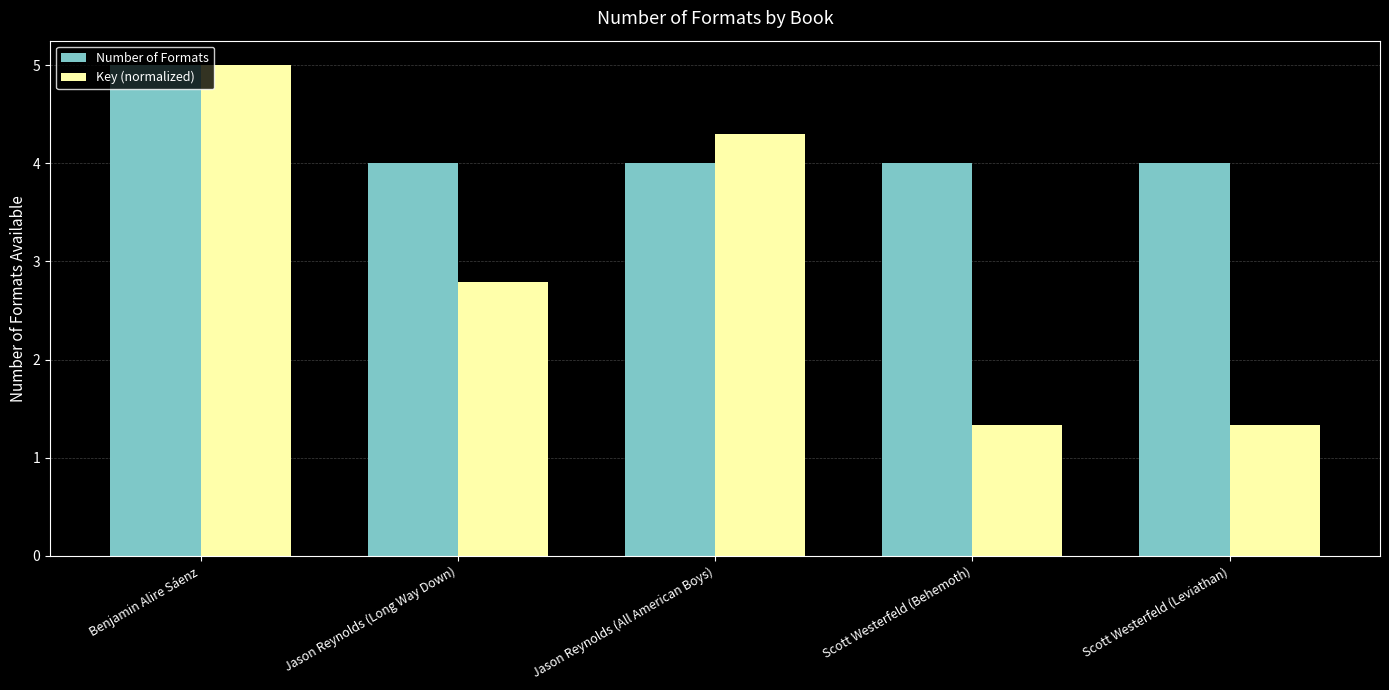

What is the sum of all Number of Formats values?

21.0